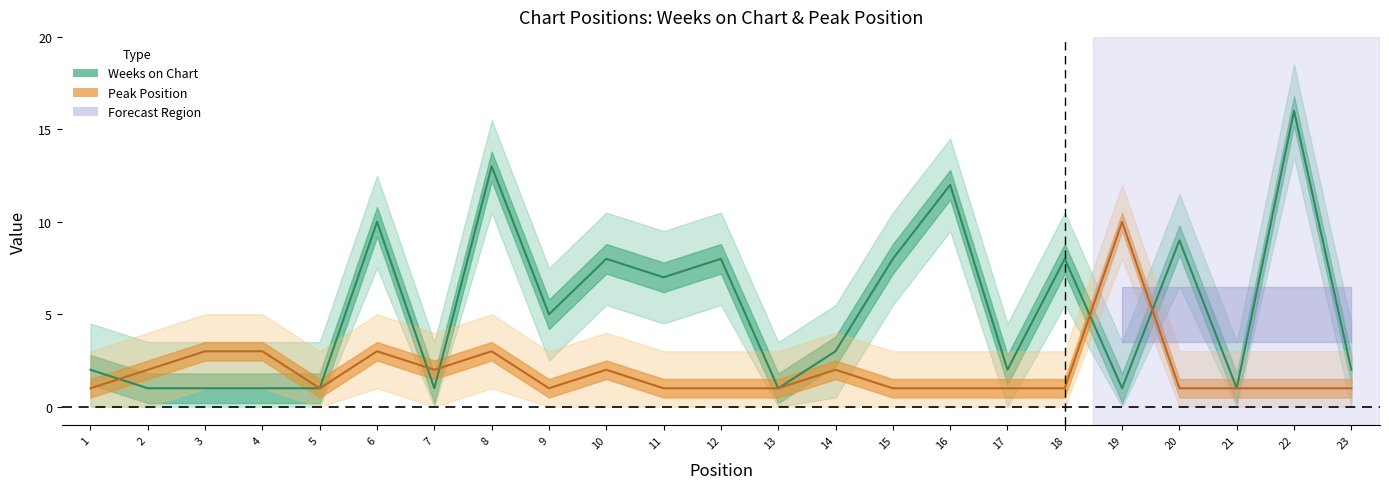

Reading right to left, what are all the values shown in this chart?

Weeks on Chart: 23=2	22=16	21=1	20=9	19=1	18=8	17=2	16=12	15=8	14=3	13=1	12=8	11=7	10=8	9=5	8=13	7=1	6=10	5=1	4=1	3=1	2=1	1=2
Peak Position: 23=1	22=1	21=1	20=1	19=10	18=1	17=1	16=1	15=1	14=2	13=1	12=1	11=1	10=2	9=1	8=3	7=2	6=3	5=1	4=3	3=3	2=2	1=1